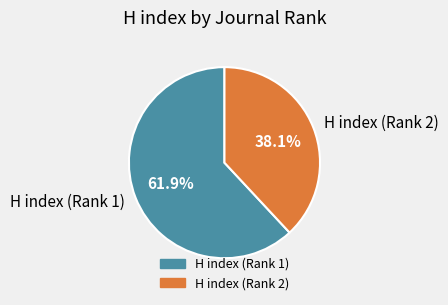

Does H index (Rank 2) represent more than half of the total?

No